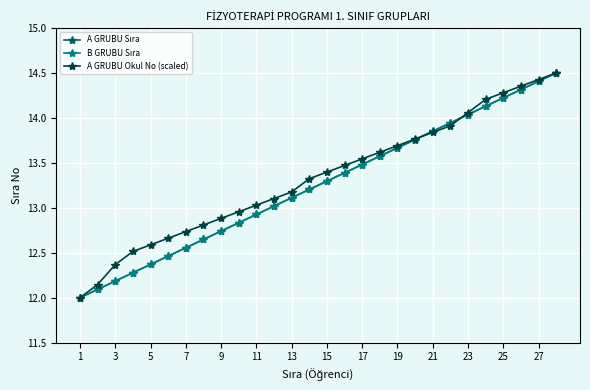

Where does the A GRUBU Okul No (scaled) series first go above 13?

11